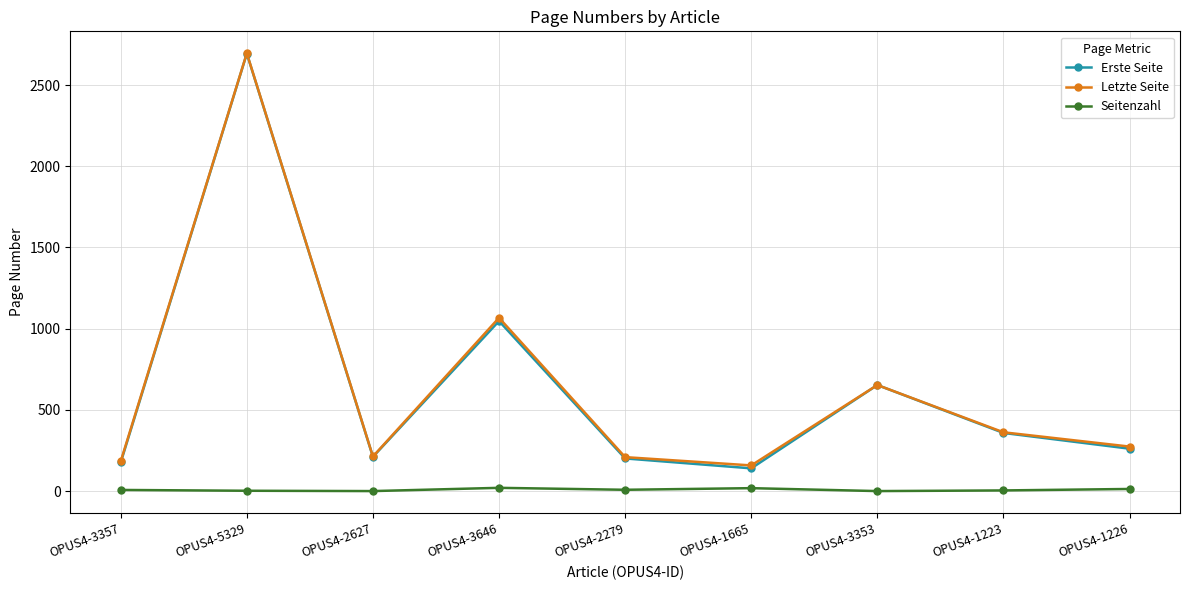

How many Seitenzahl values are between 2 and 13?

5